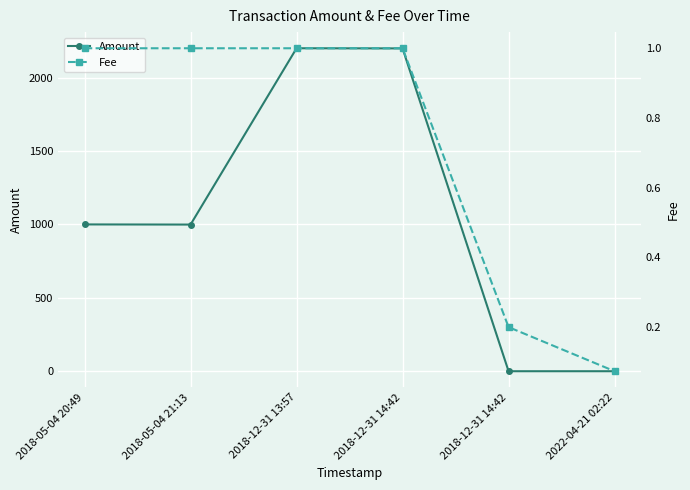

List the series in order of their overall mean, lowest first.

Fee, Amount